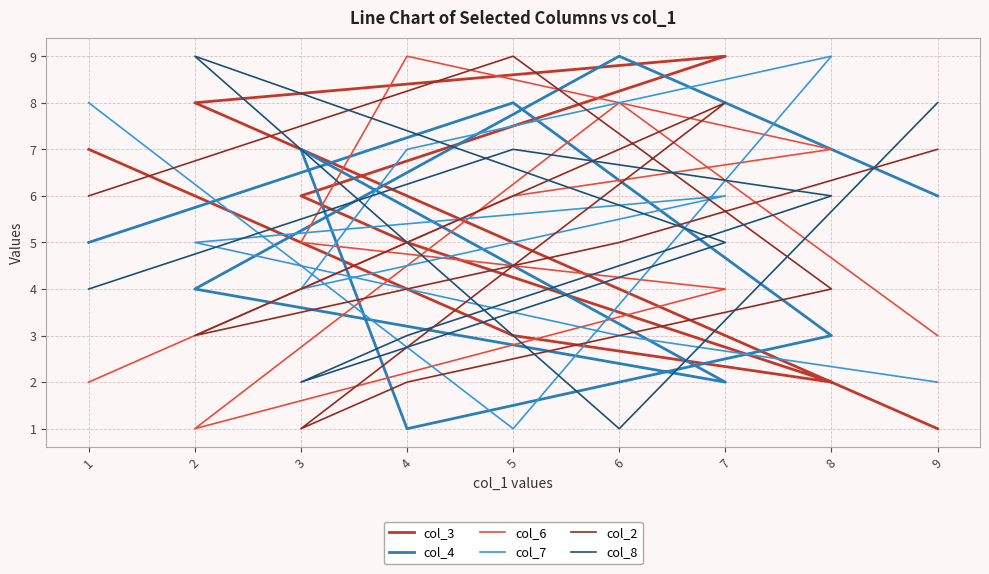

True or false: col_6 and col_2 cross at least once.

True